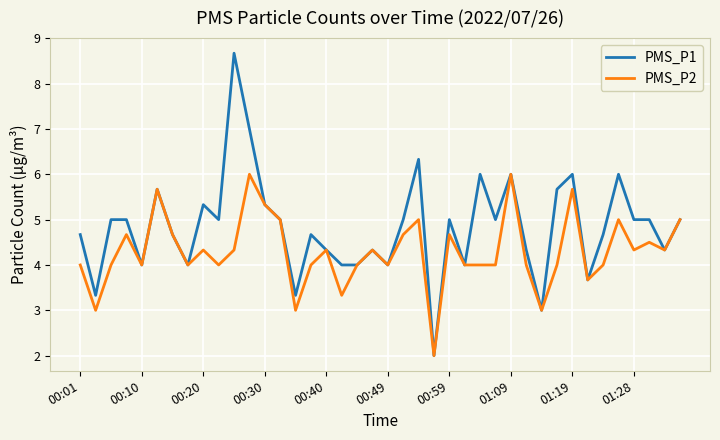

What is the difference between the second highest and minimum values in the PMS_P2 series?

4.0